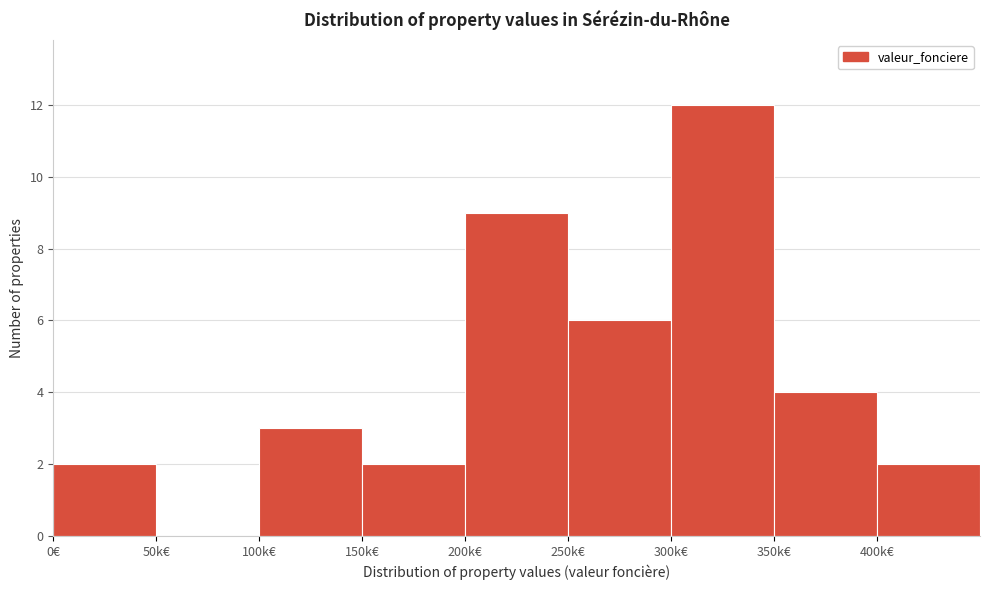

Reading left to right, list all the values displayed in this chart.

0€=2	50k€=0	100k€=3	150k€=2	200k€=9	250k€=6	300k€=12	350k€=4	400k€=2